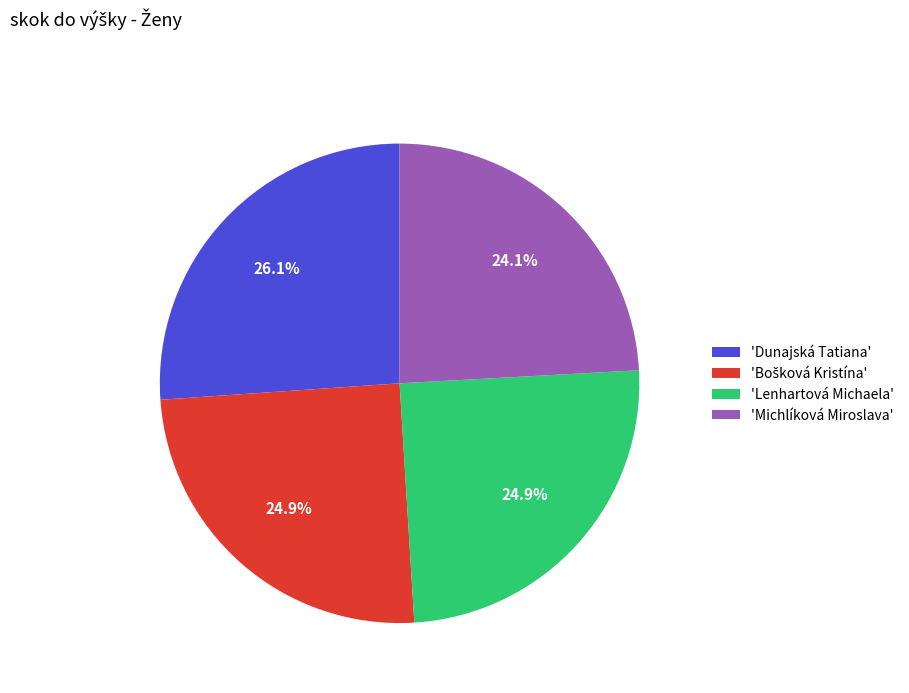

Approximately how many times larger is the value at 'Michlíková Miroslava' compared to 'Dunajská Tatiana'?

0.9